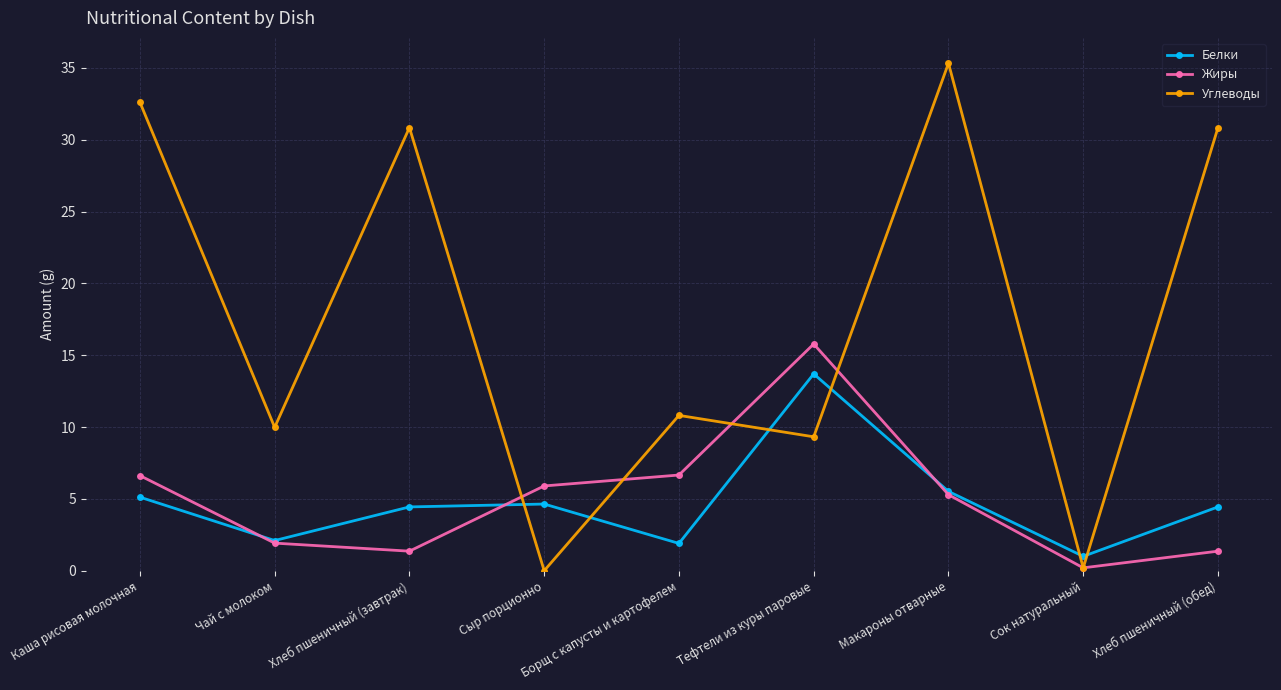

List the series in order of their peak value, highest first.

Углеводы, Жиры, Белки